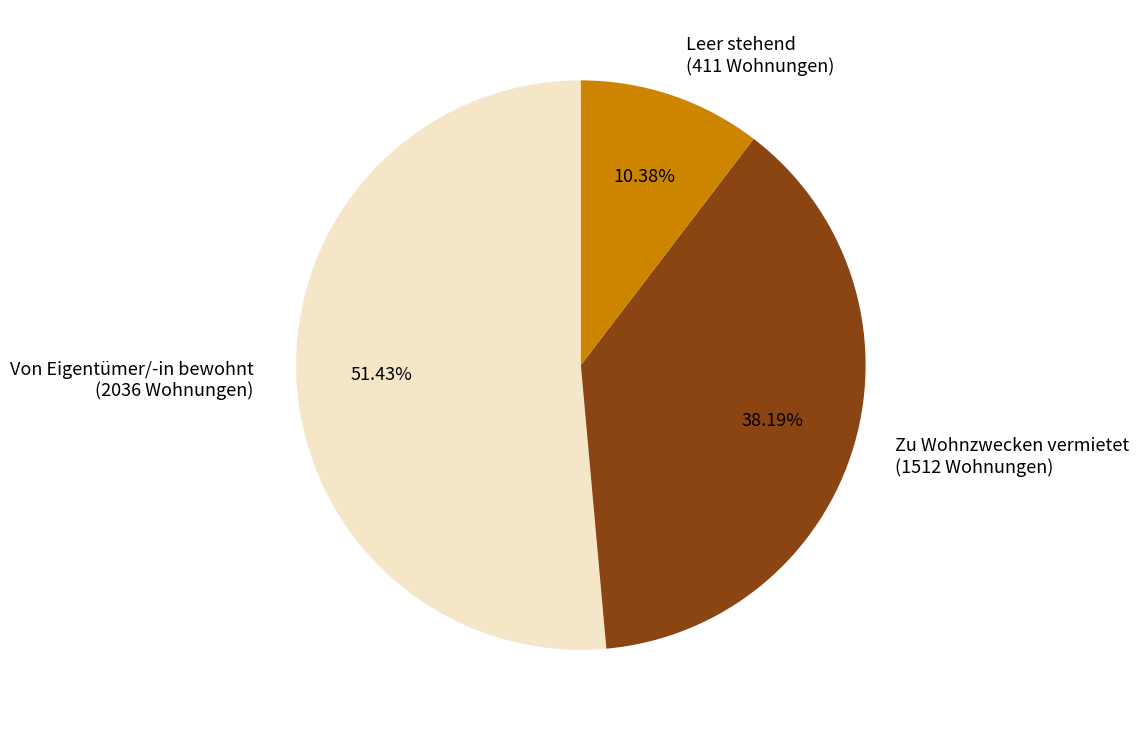

Combined, do Leer stehend and Von Eigentümer/-in bewohnt account for over 50%?

Yes